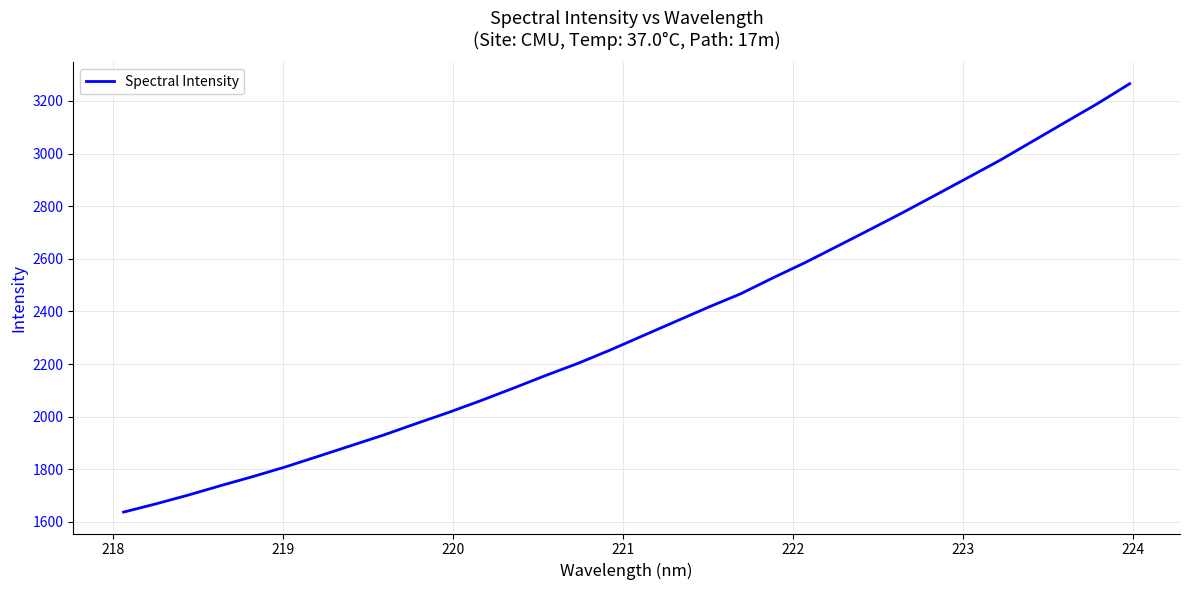

What is the maximum value shown in the chart?

3265.3